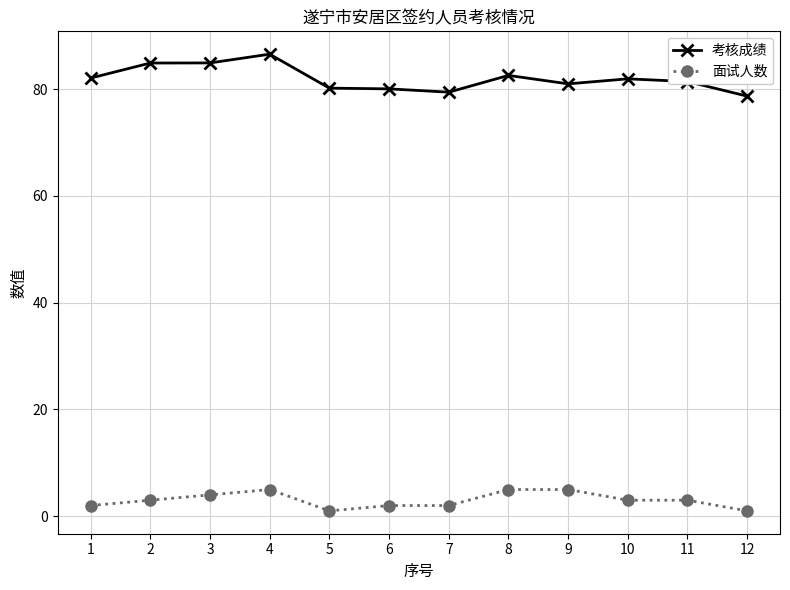

Which category has the highest value in the 考核成绩 series?

4